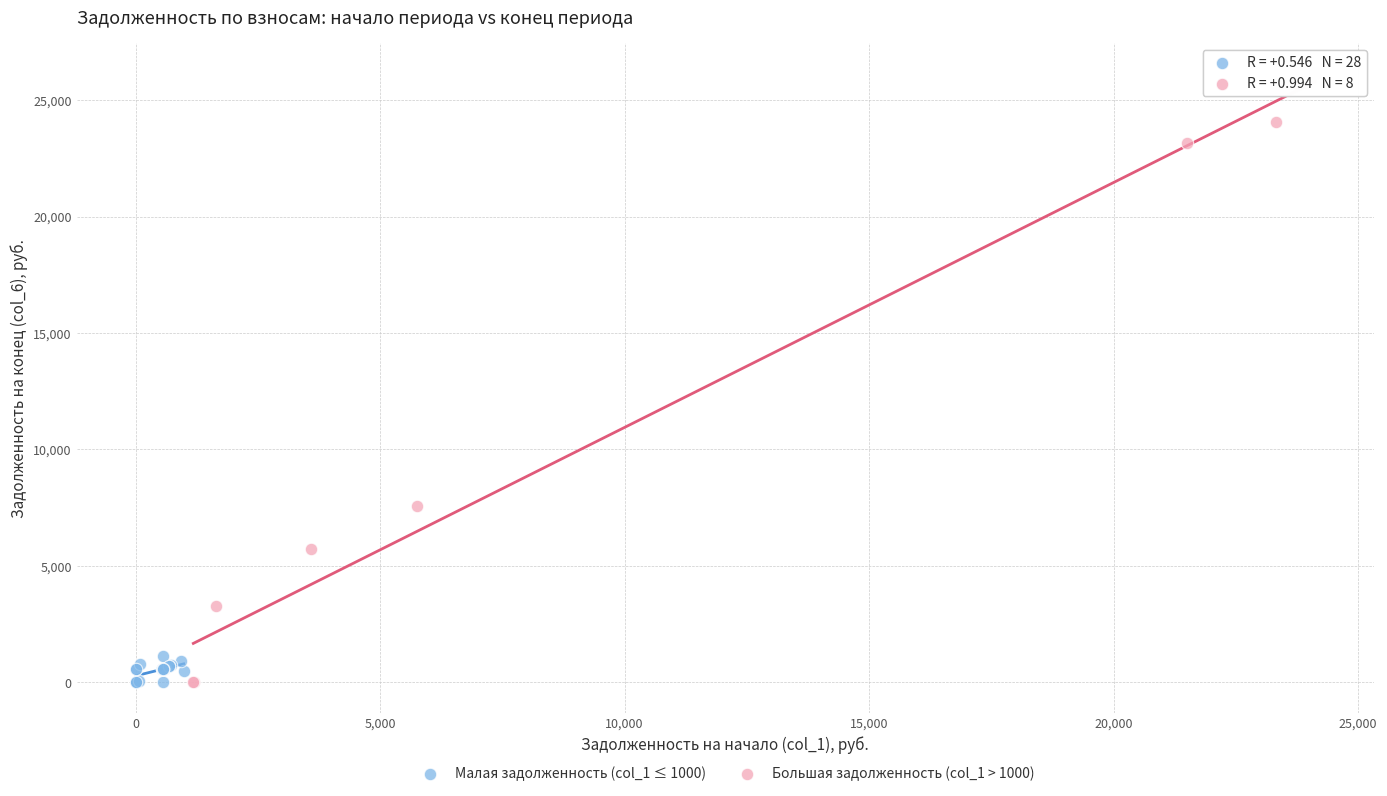

Which series contains the highest Y value?

Большая задолженность (col_1 > 1000)